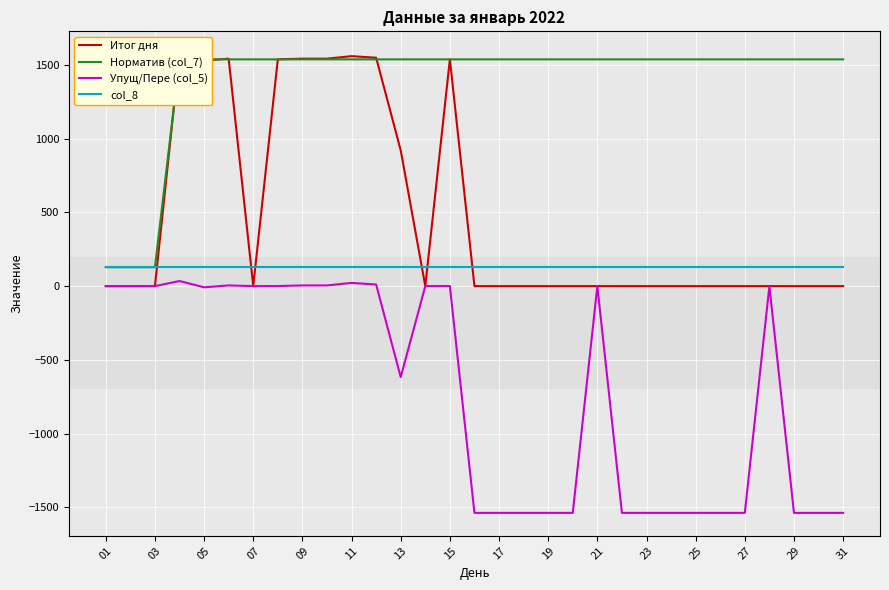

What are all the series names shown in the legend?

Итог дня, Норматив (col_7), Упущ/Пере (col_5), col_8